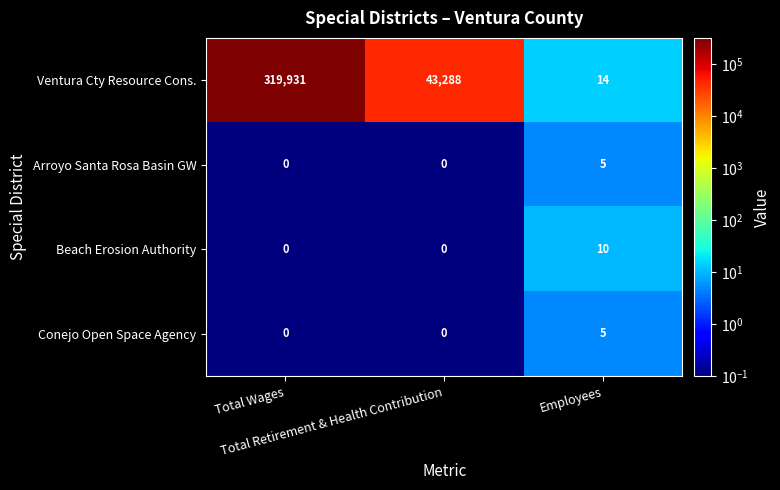

What is the difference between the maximum and minimum values in the Ventura Cty Resource Cons. series?

319917